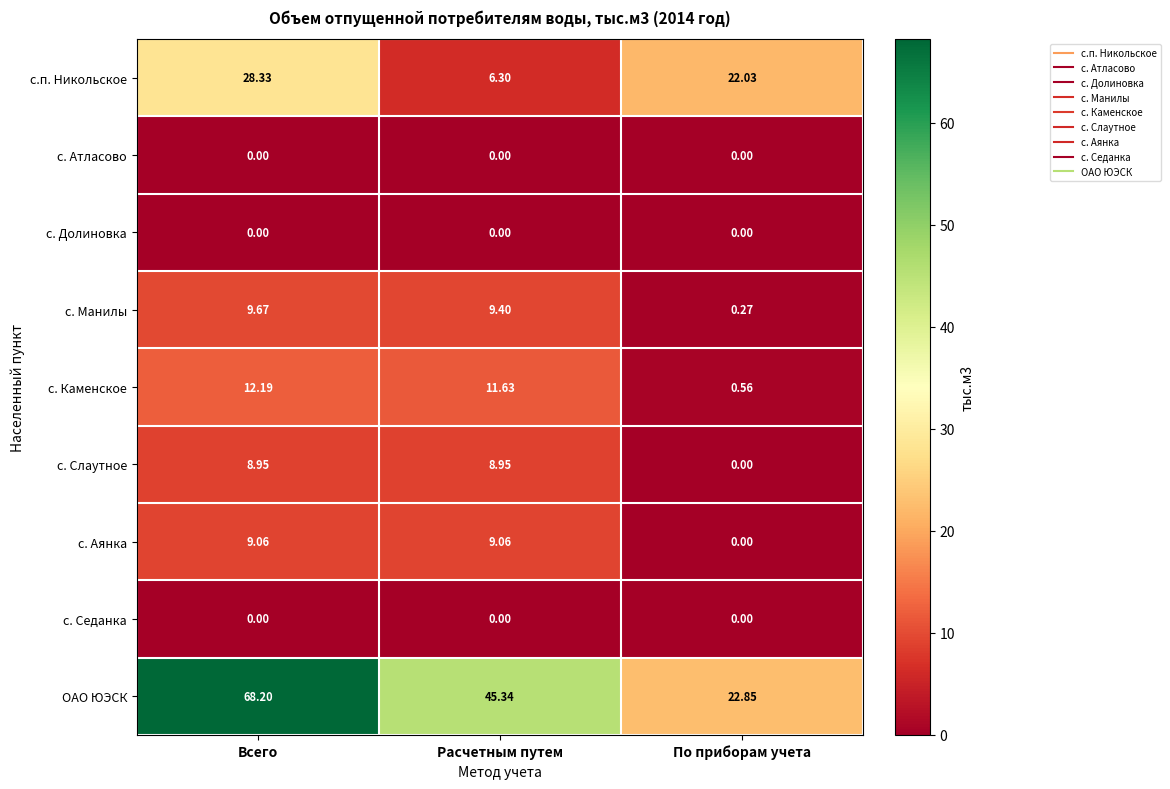

At which label does с. Аянка first exceed 9?

Всего